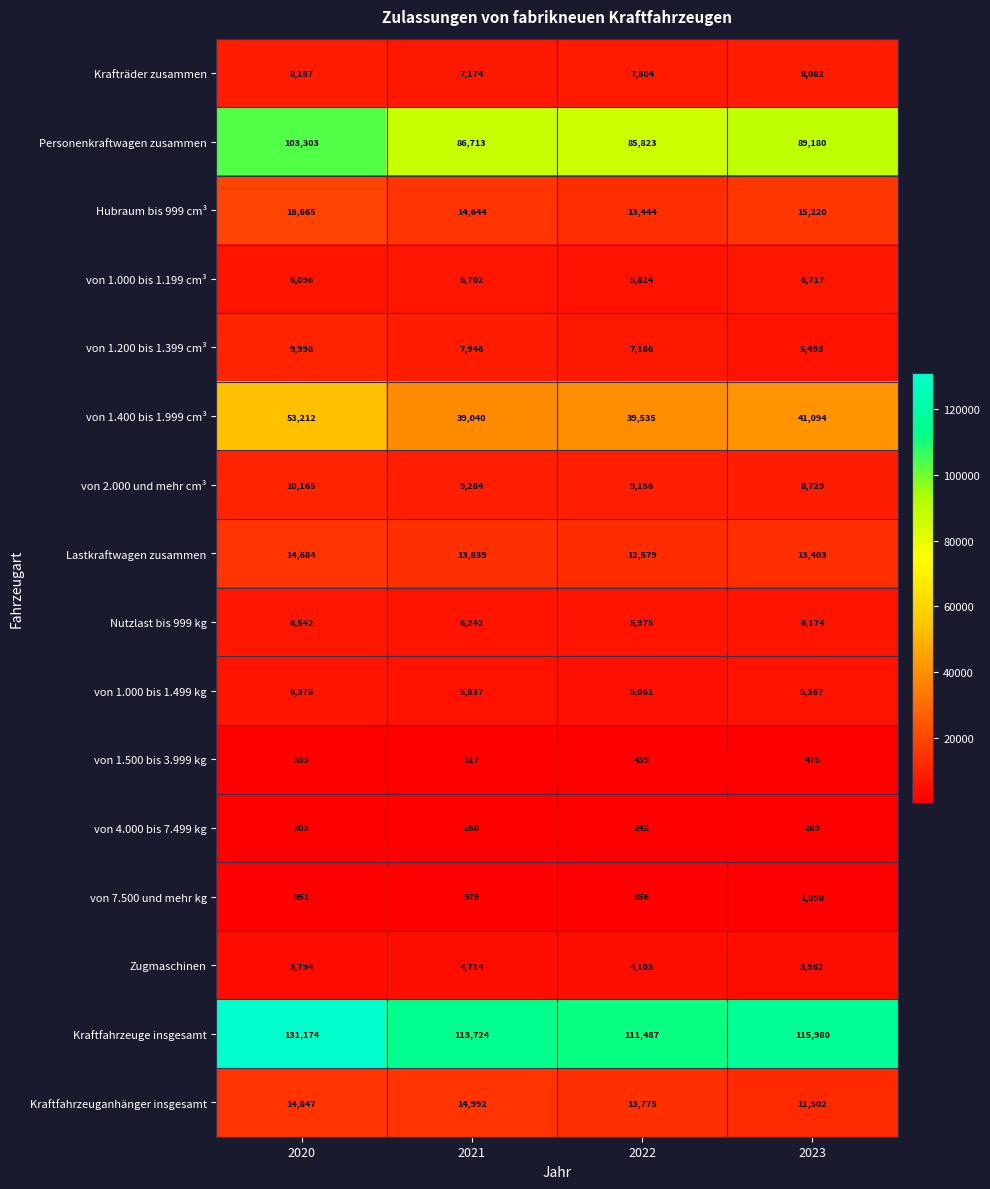

What is the approximate value of von 1.000 bis 1.199 cm³ at 2023?

6717